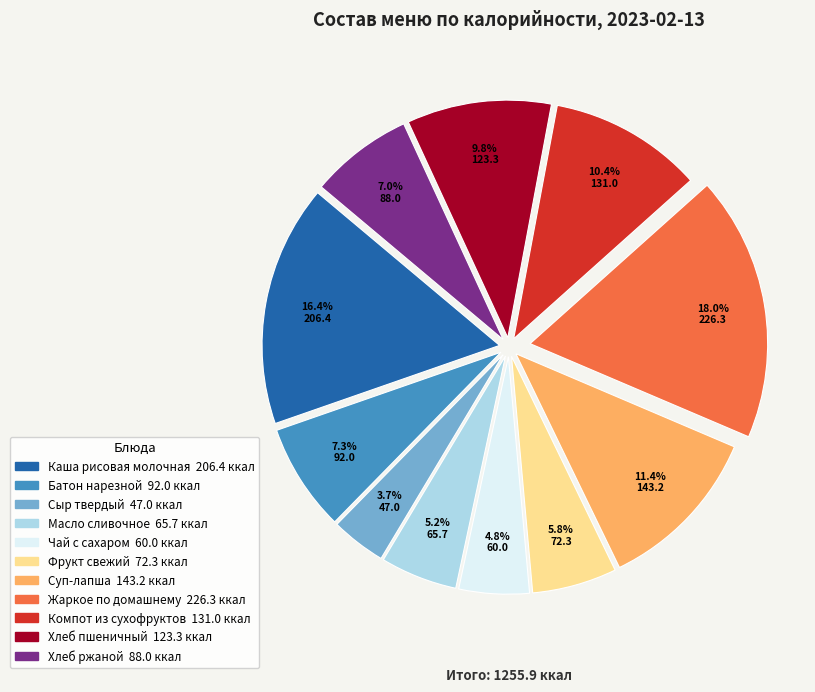

To the nearest percent, what portion does Чай с сахаром represent?

5%